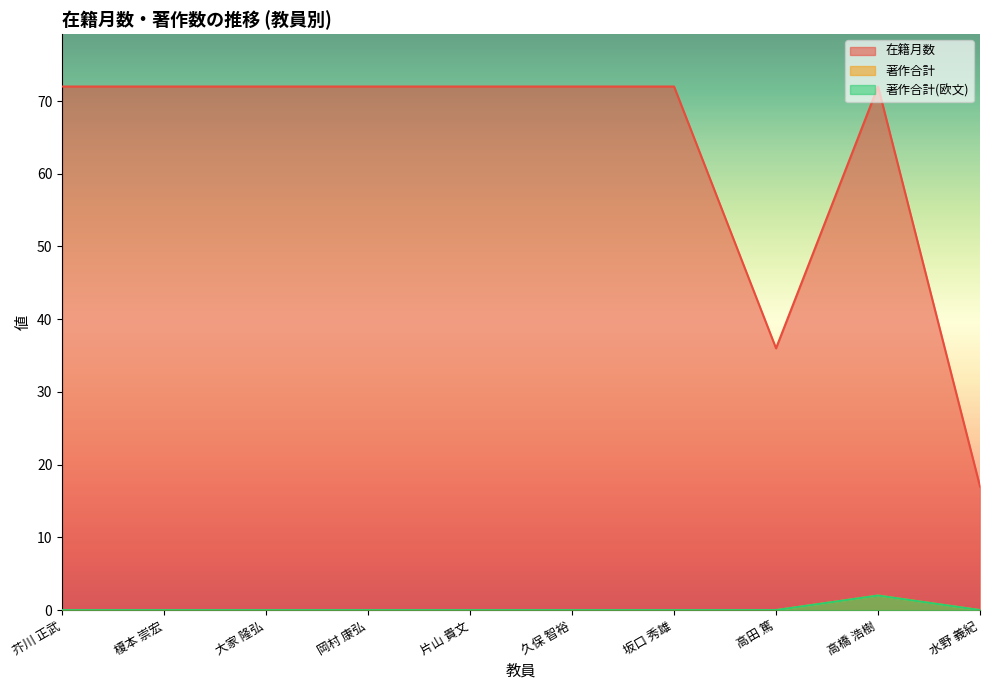

At which category is the sum across all series the highest?

高橋 浩樹